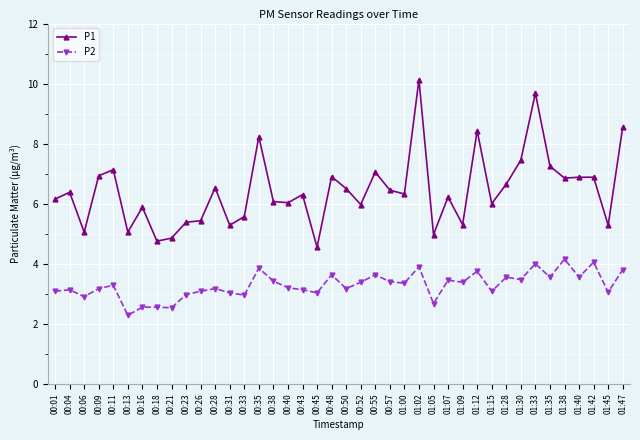

Which series has the largest total across all categories?

P1